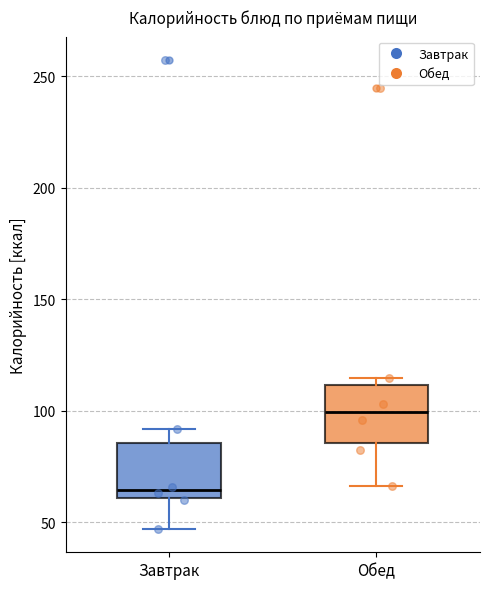

Where is the lower edge of the box for Обед on the y-axis? The values are not printed on the chart, so give them approximately, as read against the axis.

85